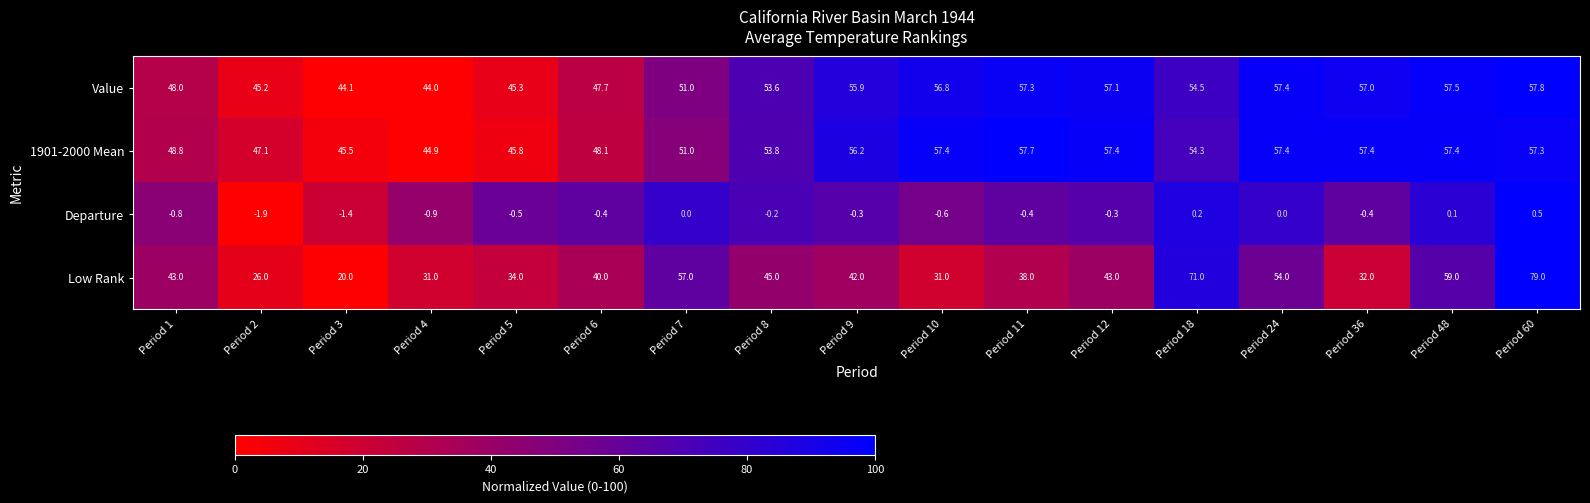

What is the sum of all Low Rank values?

745.0